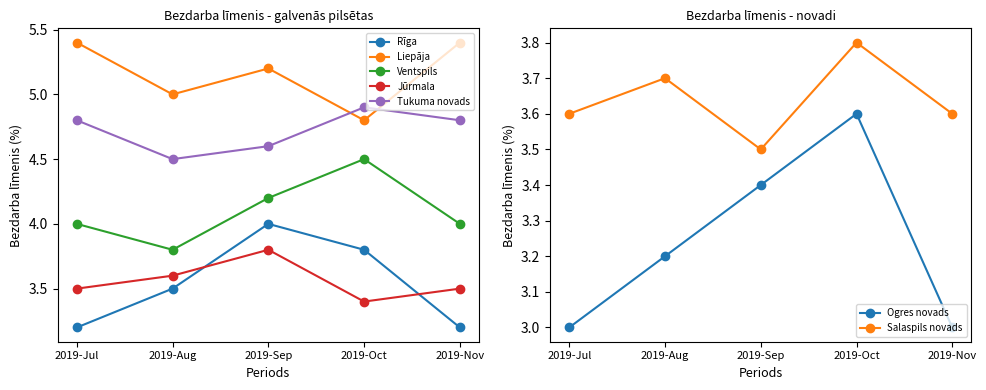

Is it true that Liepāja equals 8.4 at 1?

False